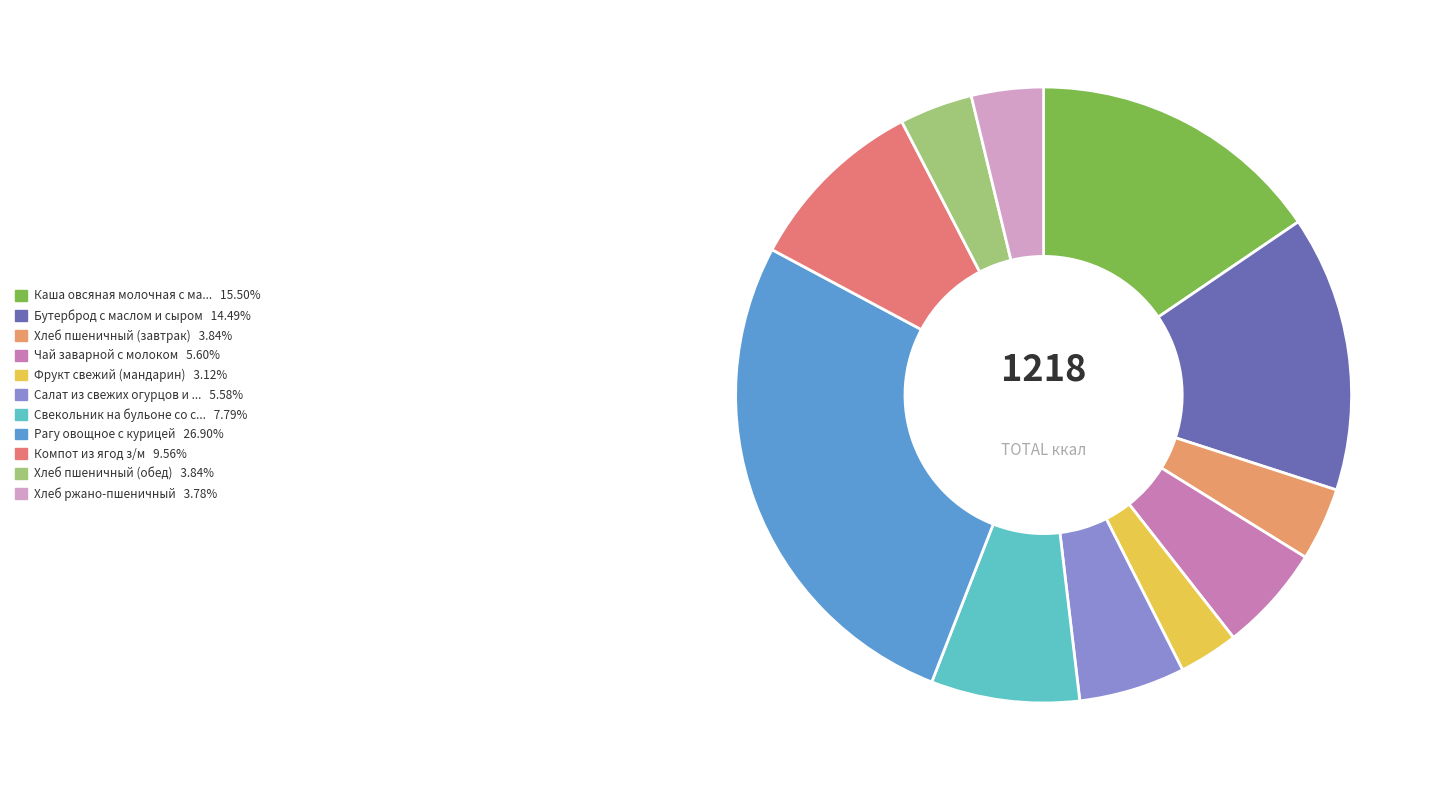

How many segments does this pie chart have?

11